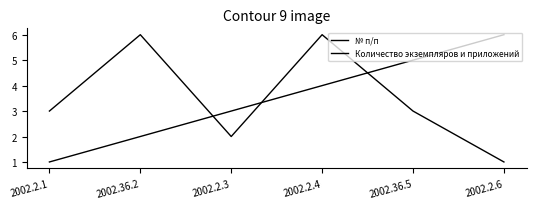

Where does the Количество экземпляров и приложений series first go above 3?

2002.36.2